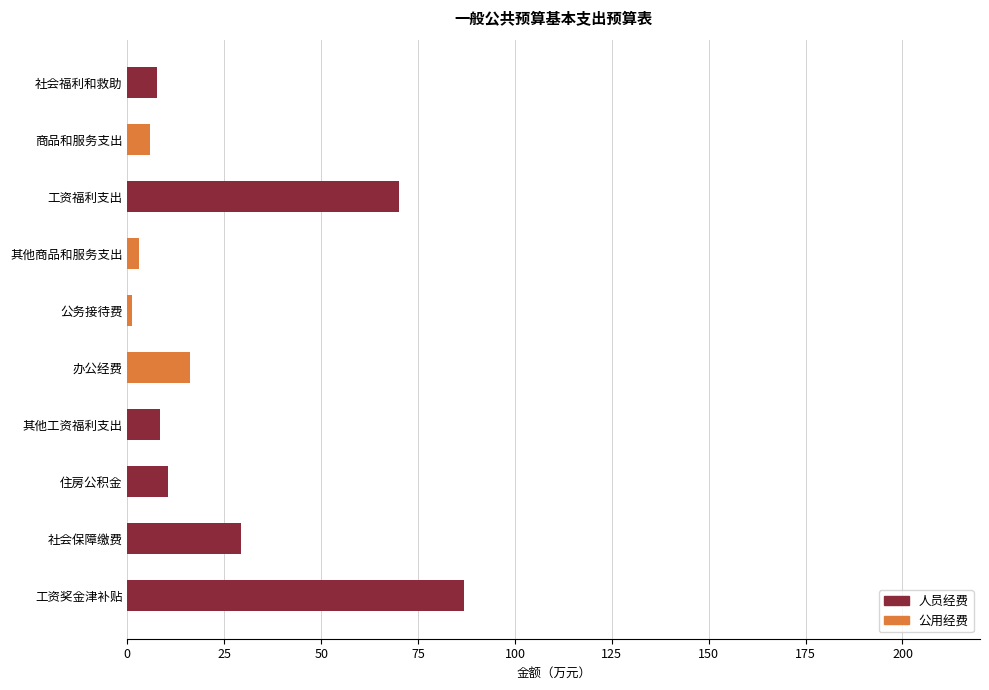

The value of 人员经费 at 住房公积金 is 18.6. True or false?

False